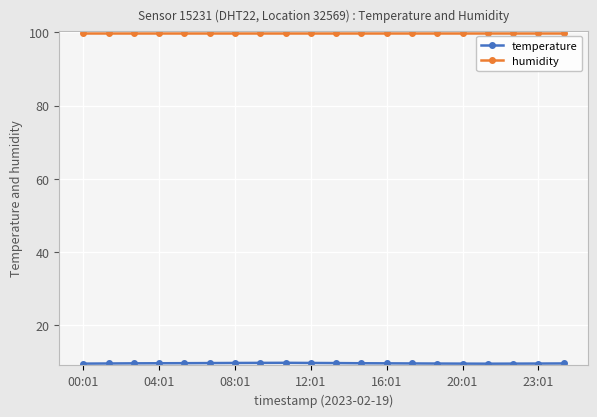

What is the smallest value displayed?

9.5